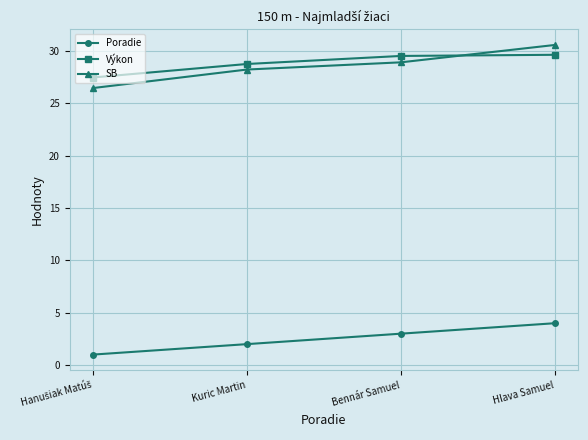

After their last crossing, which series has the higher values: Výkon or SB?

SB